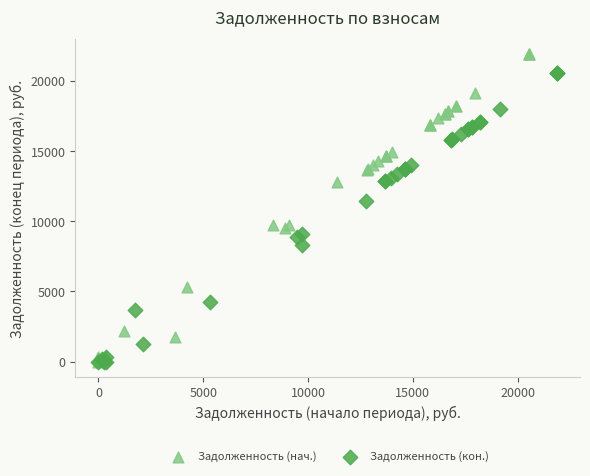

Which series contains the highest Y value?

Задолженность (нач.)